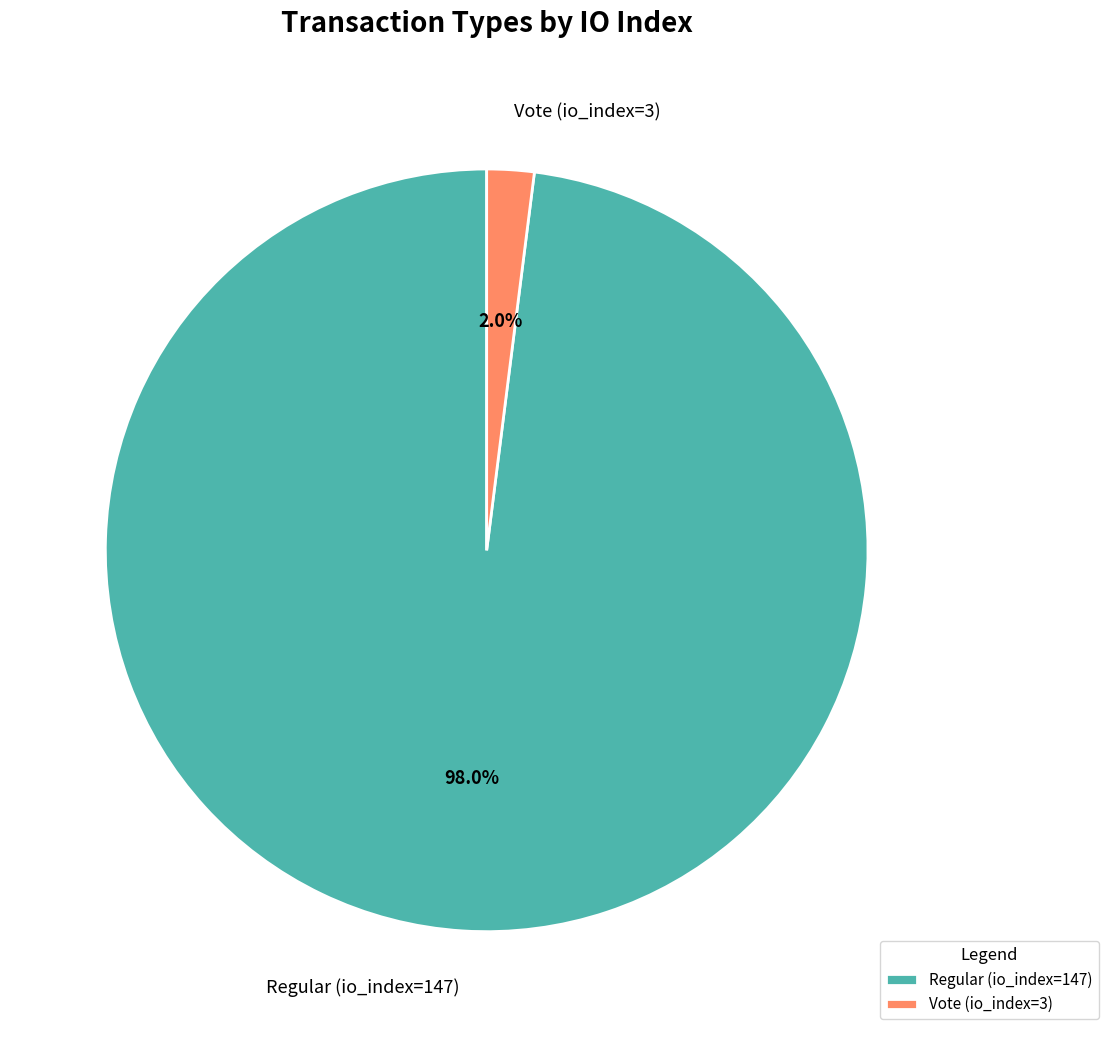

Is the sum of Regular (io_index=147) and Vote (io_index=3) greater than half?

Yes